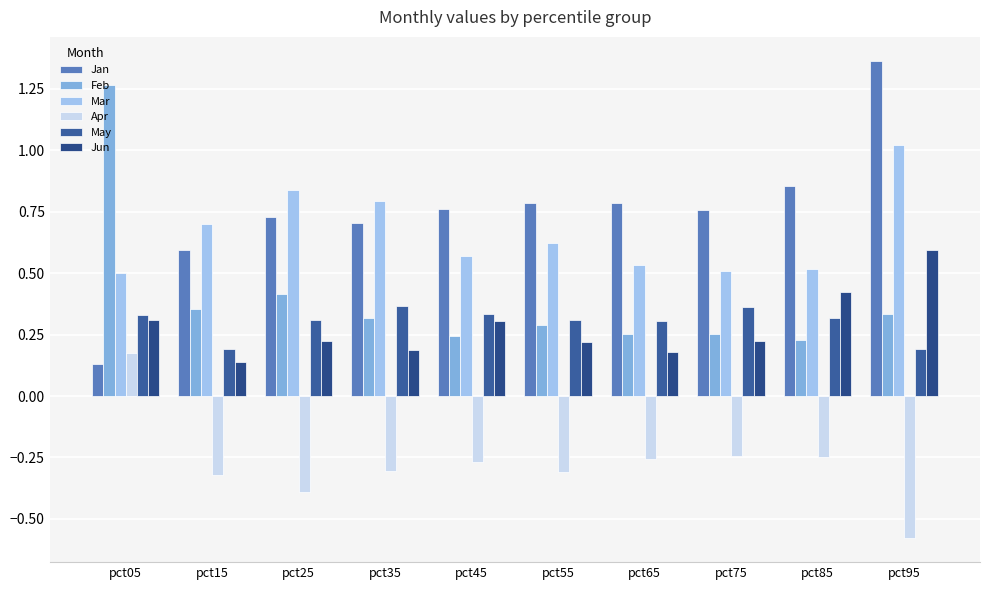

At how many categories does at least one series exceed 1?

2